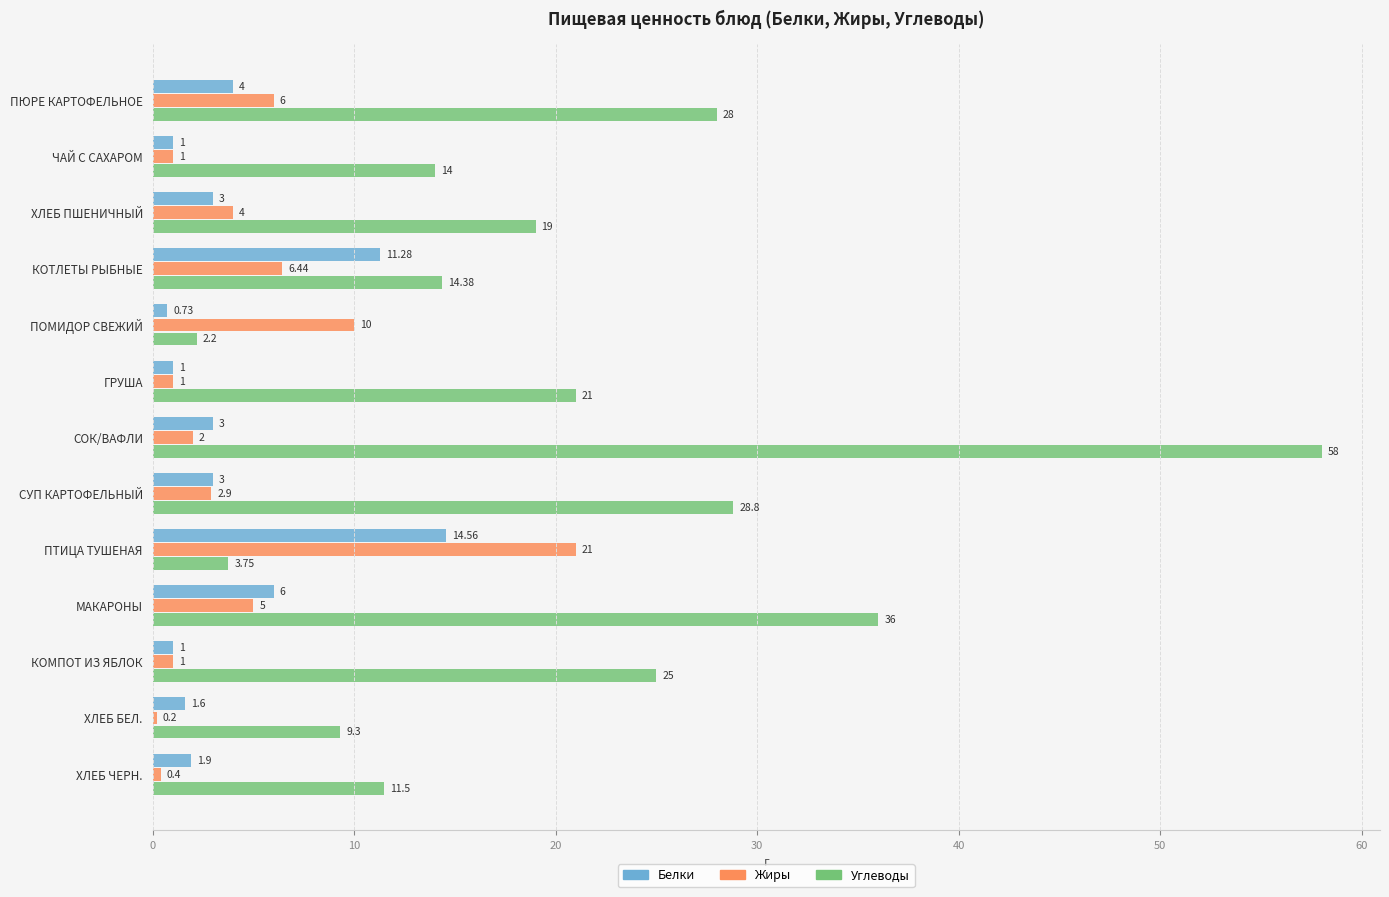

What is the highest value of the Белки series?

14.6